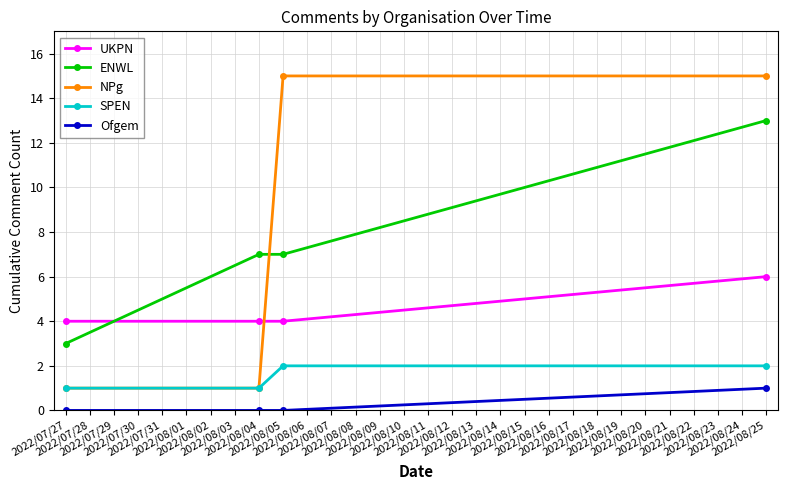

What is the maximum value shown in the chart?

15